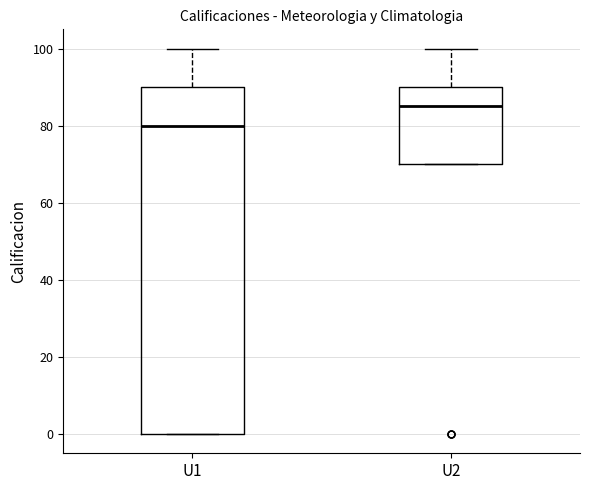

Reading left to right, read every box against the y-axis: the position of its median line, the range the box covers, and the ends of its whiskers. The values are not printed on the chart, so give them approximately, as read against the axis.

U1: median 80, box 0 to 90, whiskers 0 to 100
U2: median 86, box 70 to 90, whiskers 70 to 100